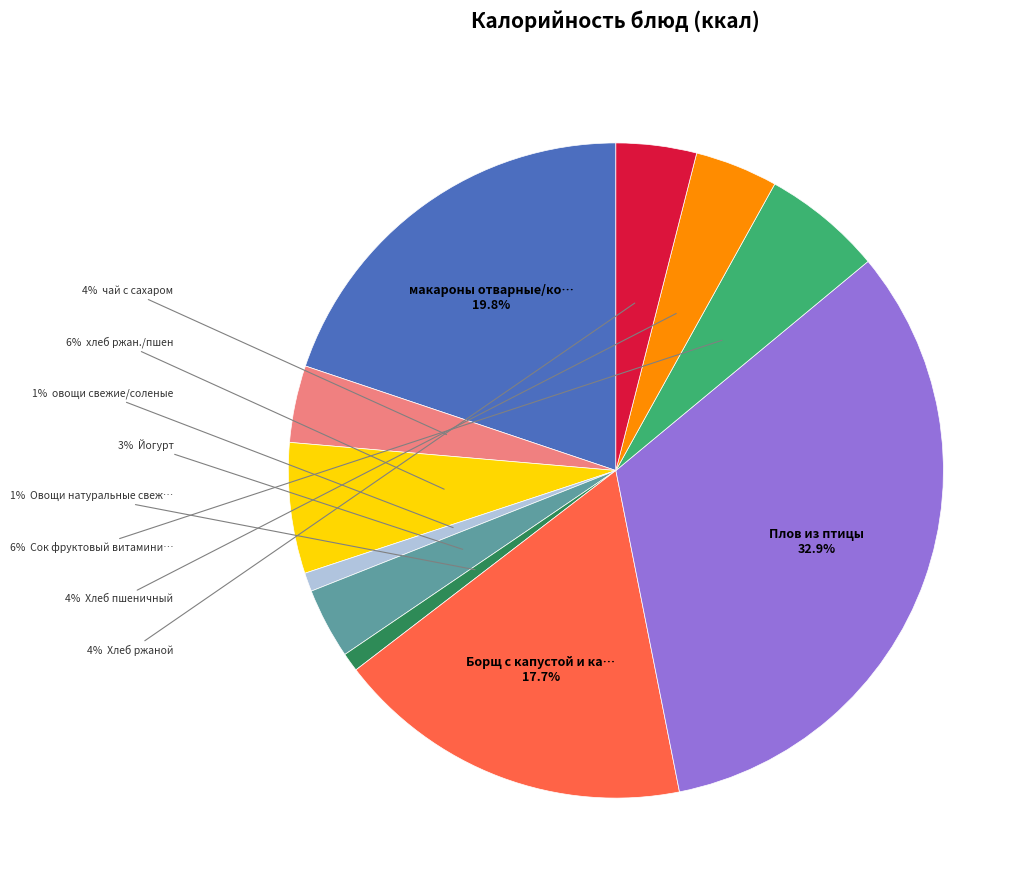

Does any single category account for the majority?

No